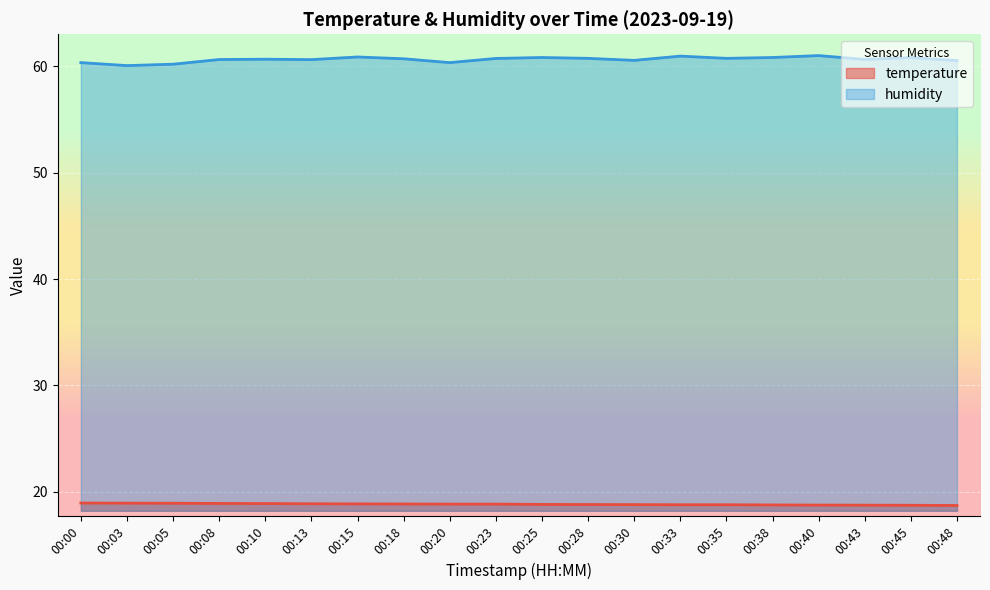

What is the value of the temperature point at the 16th from the left?

18.8